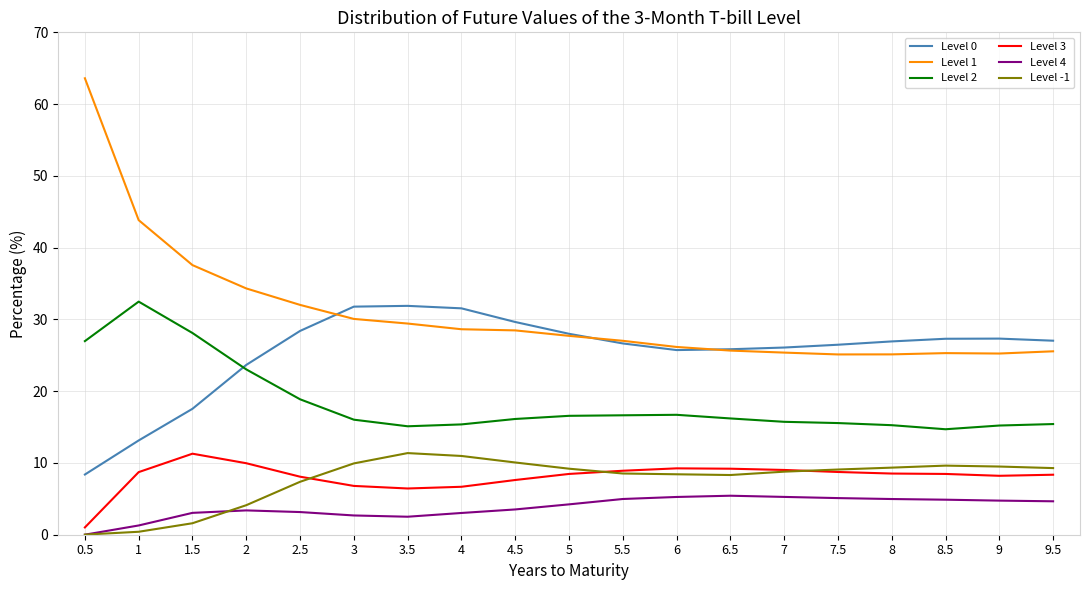

At how many categories does at least one series exceed 33?

4